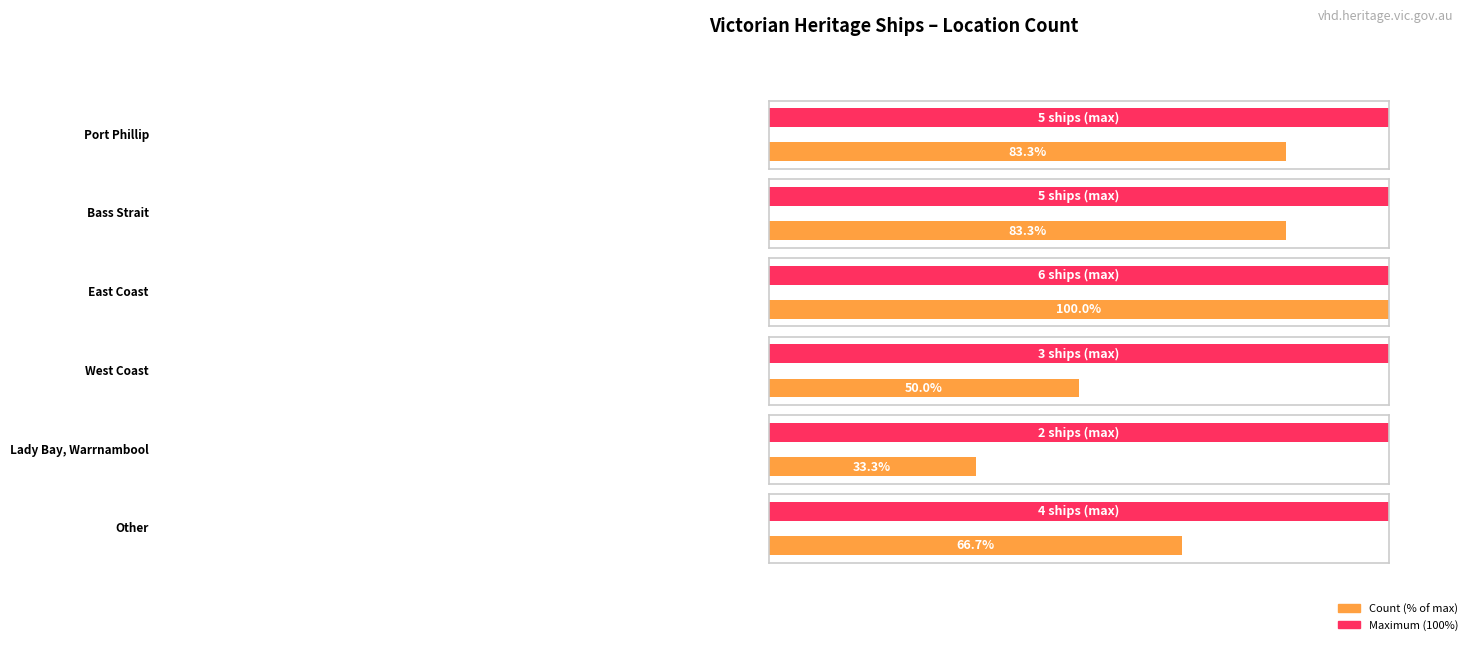

What value does the data have at West Coast?

3